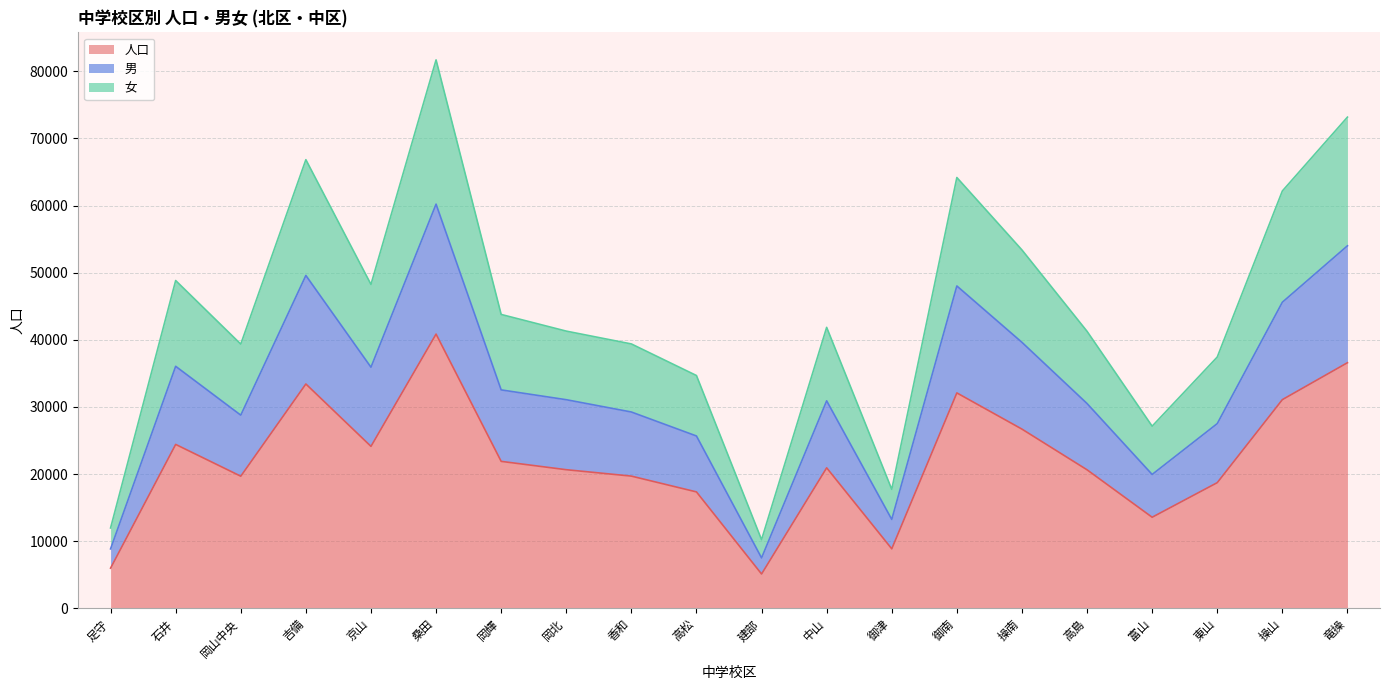

The 人口 series shows 19678 at 岡山中央. True or false?

True